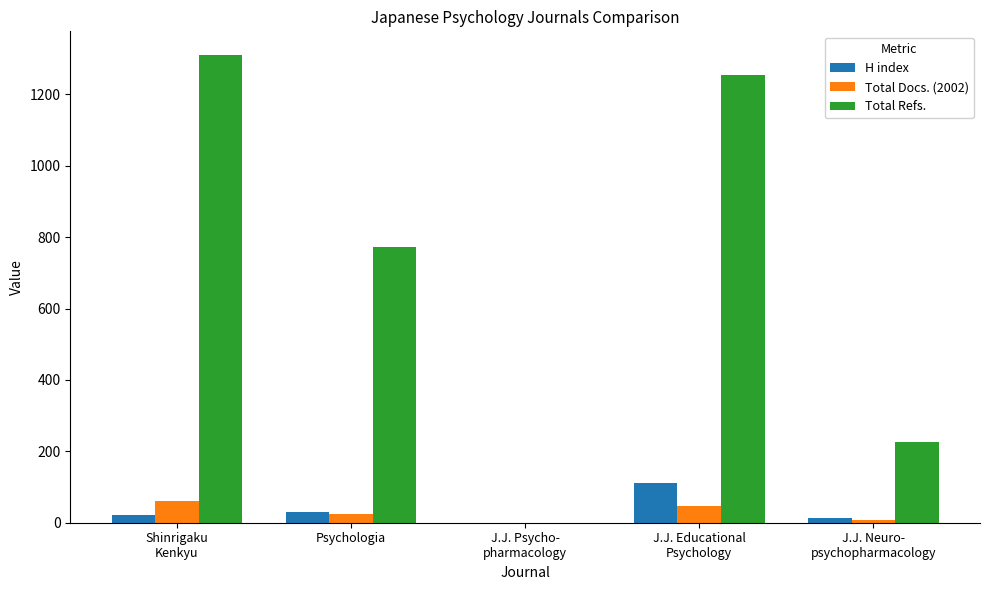

What is the maximum value shown in the chart?

1311